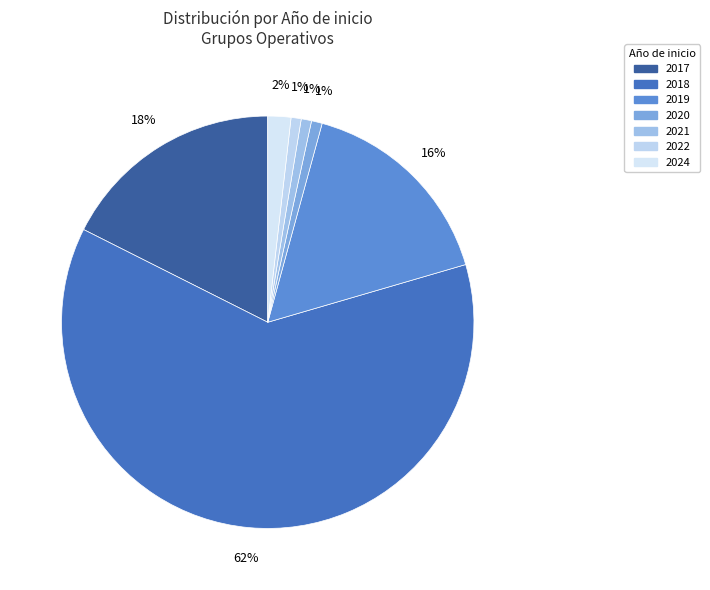

How many segments does this pie chart have?

7